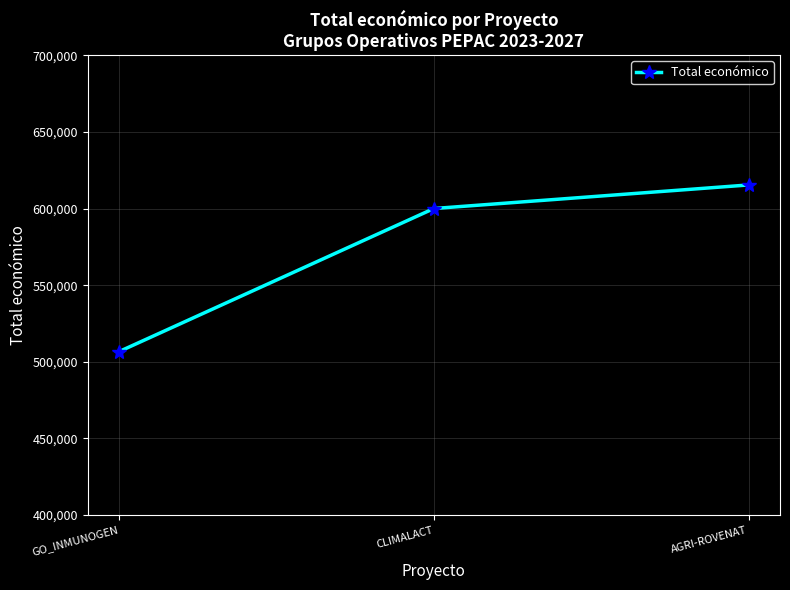

What is the difference between the values at AGRI-ROVENAT and GO_INMUNOGEN?

108672